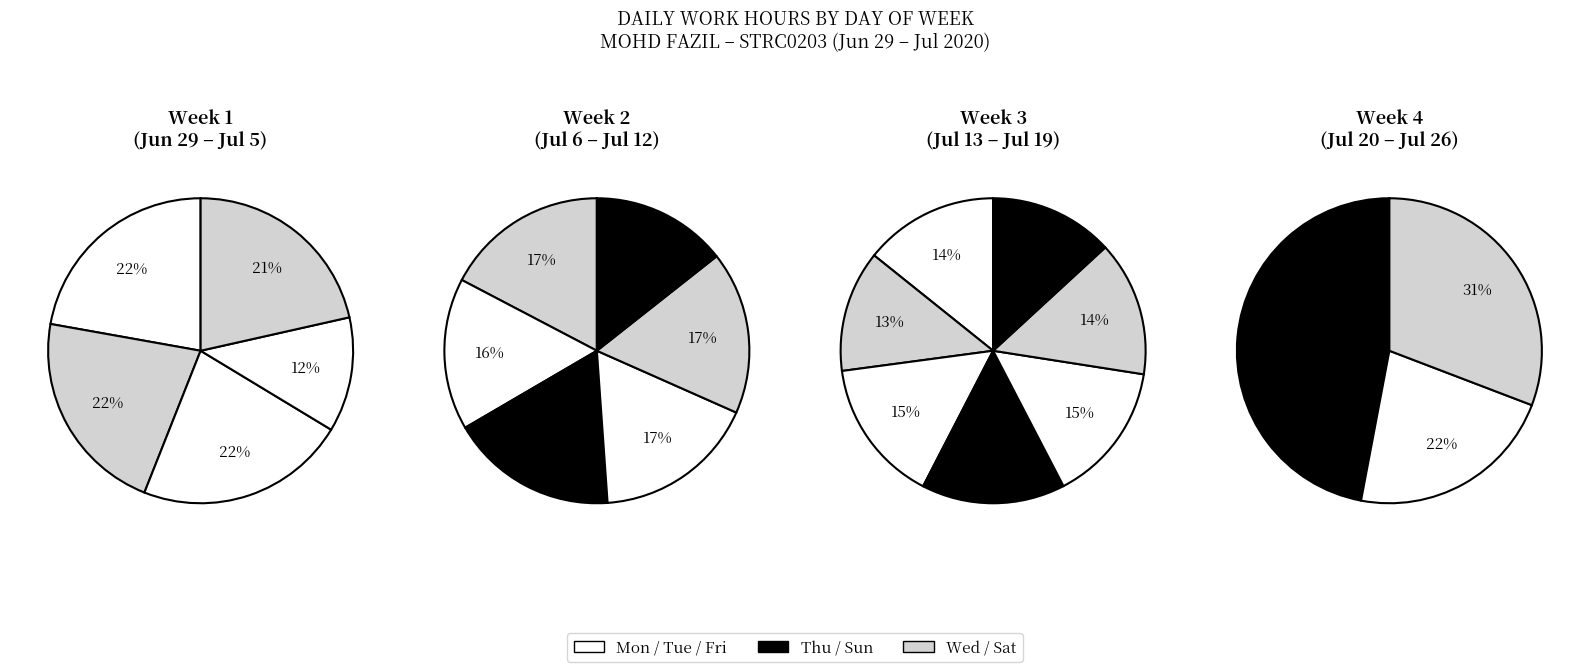

Is Tue the majority of the pie?

No